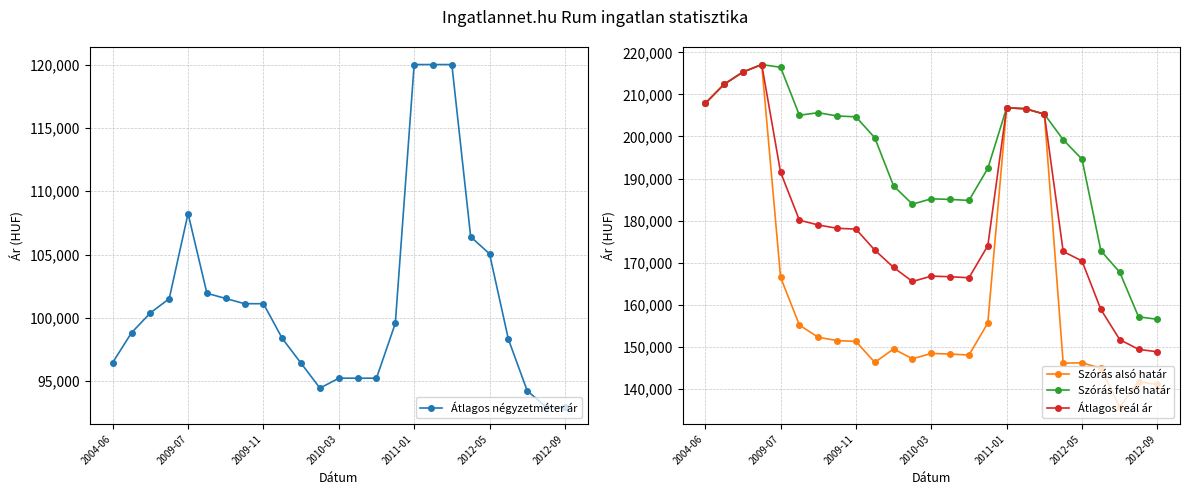

What is the minimum value for Szórás alsó határ?

135702